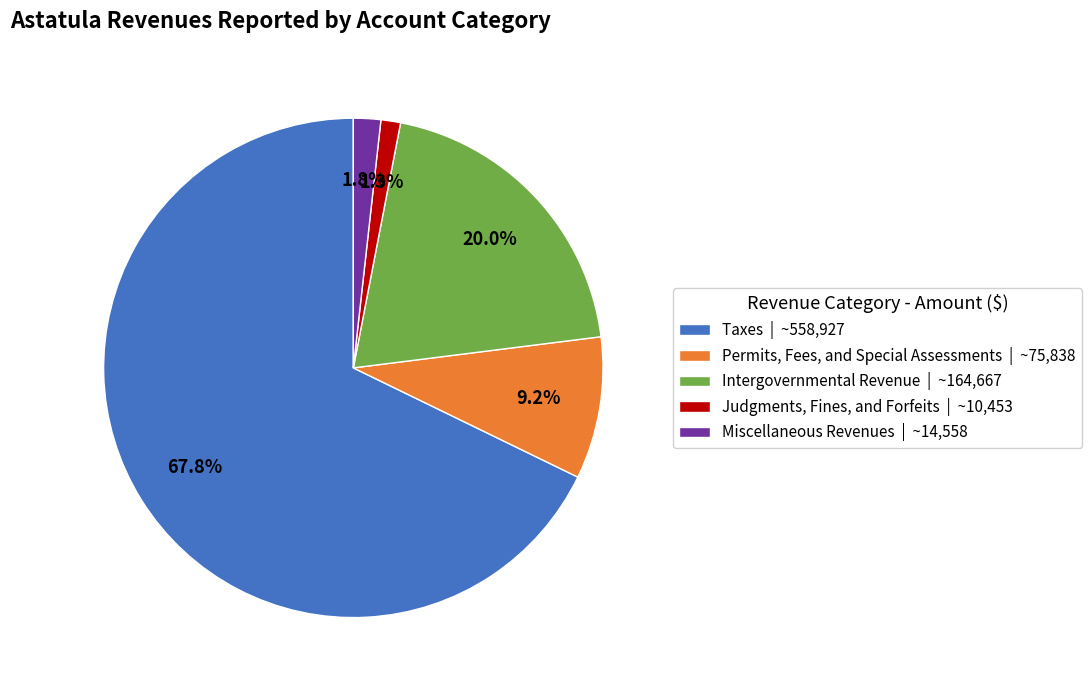

Between Permits, Fees, and Special Assessments | ~75,838 and Intergovernmental Revenue | ~164,667, which is larger?

Intergovernmental Revenue | ~164,667